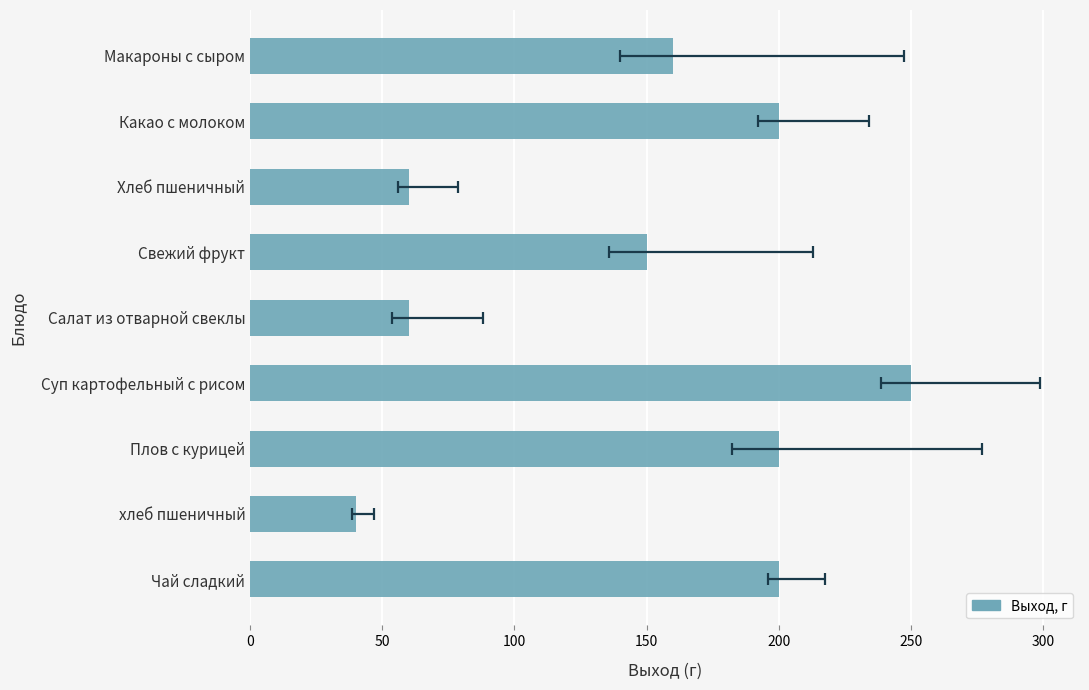

The chart shows a value of 281 at Чай сладкий. True or false?

False